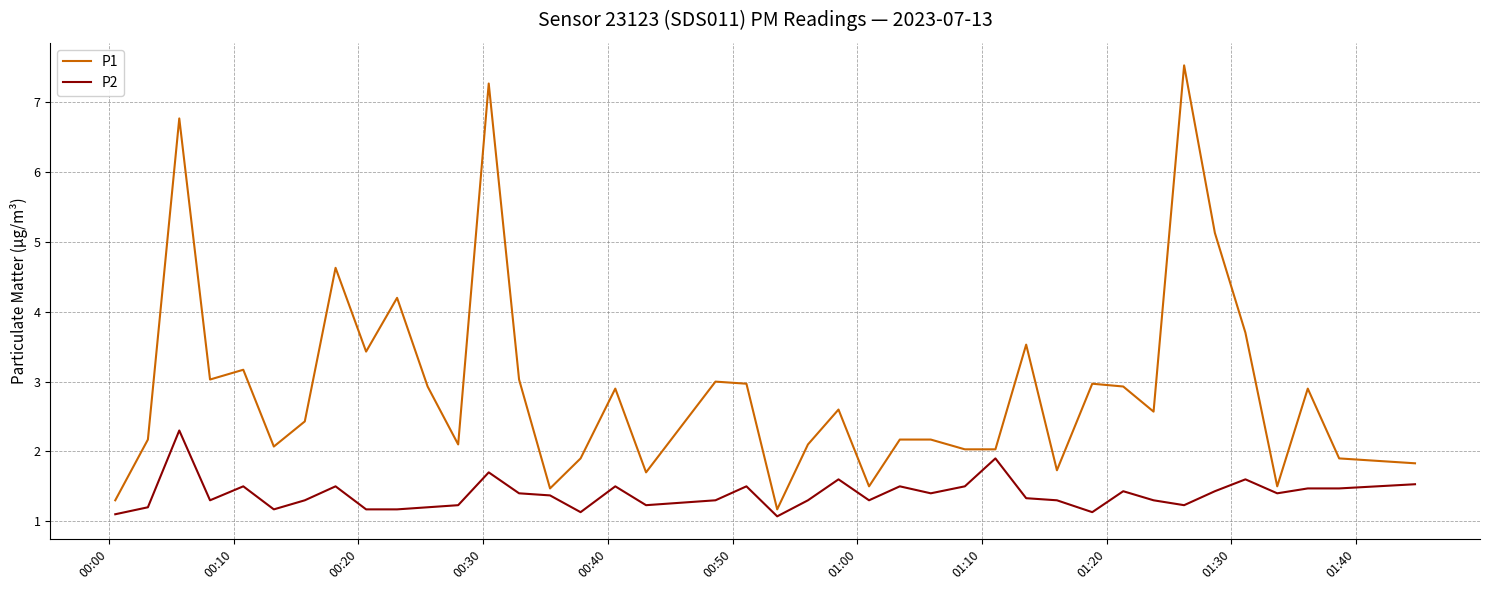

What is the smallest value displayed?

1.1